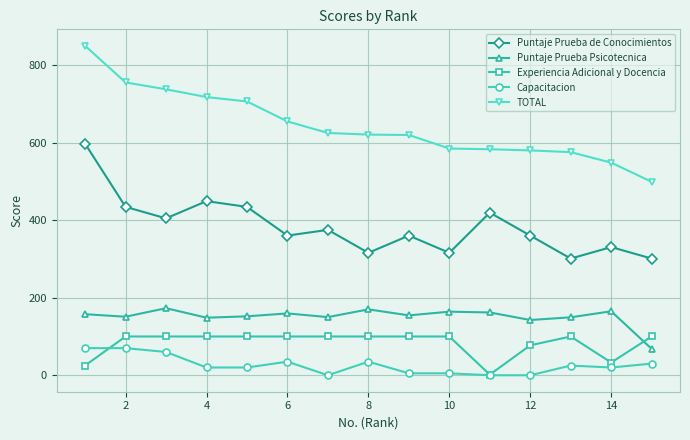

At how many categories does at least one series exceed 258?

15